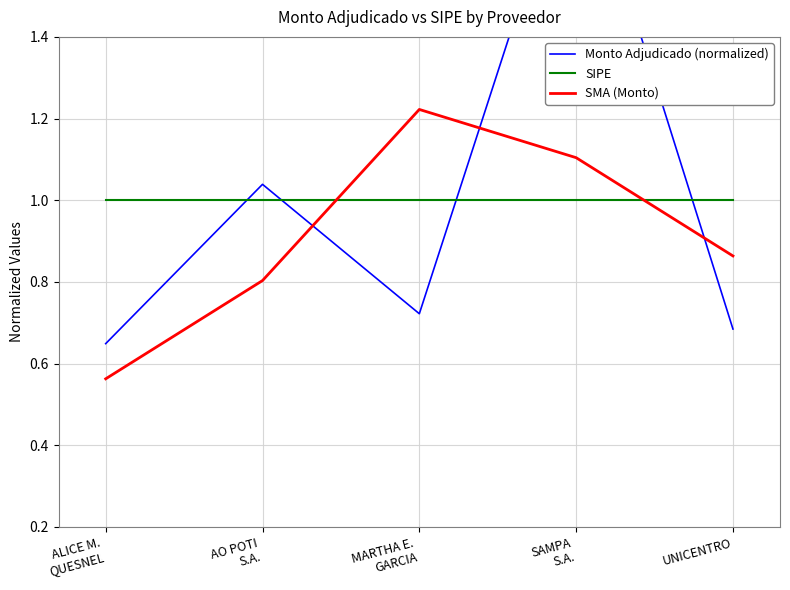

At which label does SIPE reach its minimum?

ALICE M.
QUESNEL